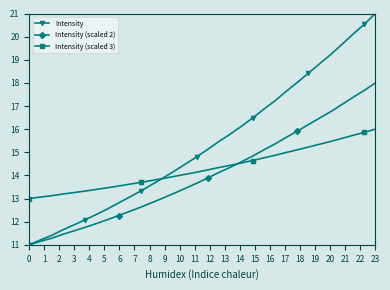

Reading left to right, list all the values displayed in this chart.

Intensity: 11.0	11.2	11.4	11.6	11.9	12.1	12.3	12.5	12.8	13.1	13.3	13.6	13.9	14.2	14.5	14.8	15.1	15.5	15.8	16.1	16.5	16.9	17.2	17.6	18.0	18.4	18.8	19.2	19.7	20.1	20.5	21.0
Intensity (scaled 2): 11.0	11.1	11.3	11.4	11.6	11.8	11.9	12.1	12.3	12.4	12.6	12.8	13.0	13.2	13.4	13.7	13.9	14.1	14.3	14.6	14.8	15.1	15.4	15.6	15.9	16.2	16.5	16.8	17.1	17.4	17.7	18.0
Intensity (scaled 3): 13.0	13.1	13.1	13.2	13.3	13.3	13.4	13.5	13.5	13.6	13.7	13.8	13.9	14.0	14.0	14.1	14.2	14.3	14.4	14.5	14.6	14.8	14.9	15.0	15.1	15.2	15.3	15.5	15.6	15.7	15.9	16.0